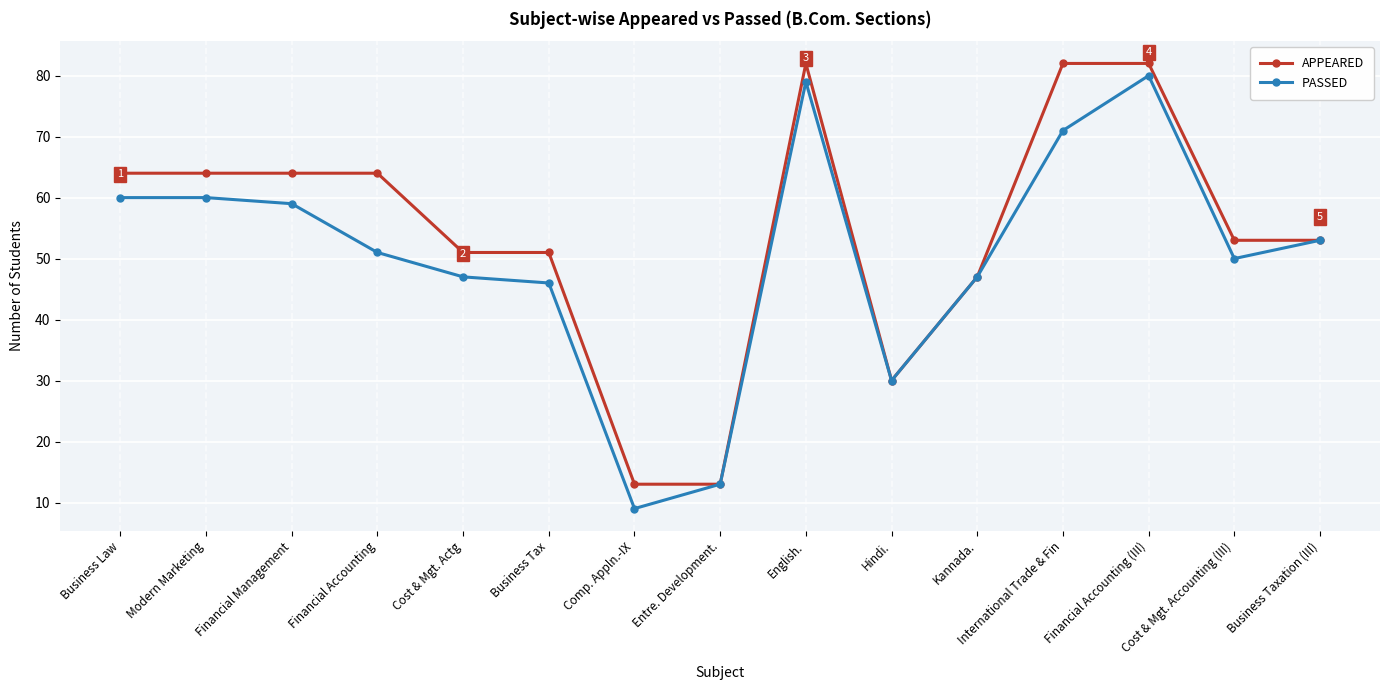

What is the maximum value for PASSED?

80